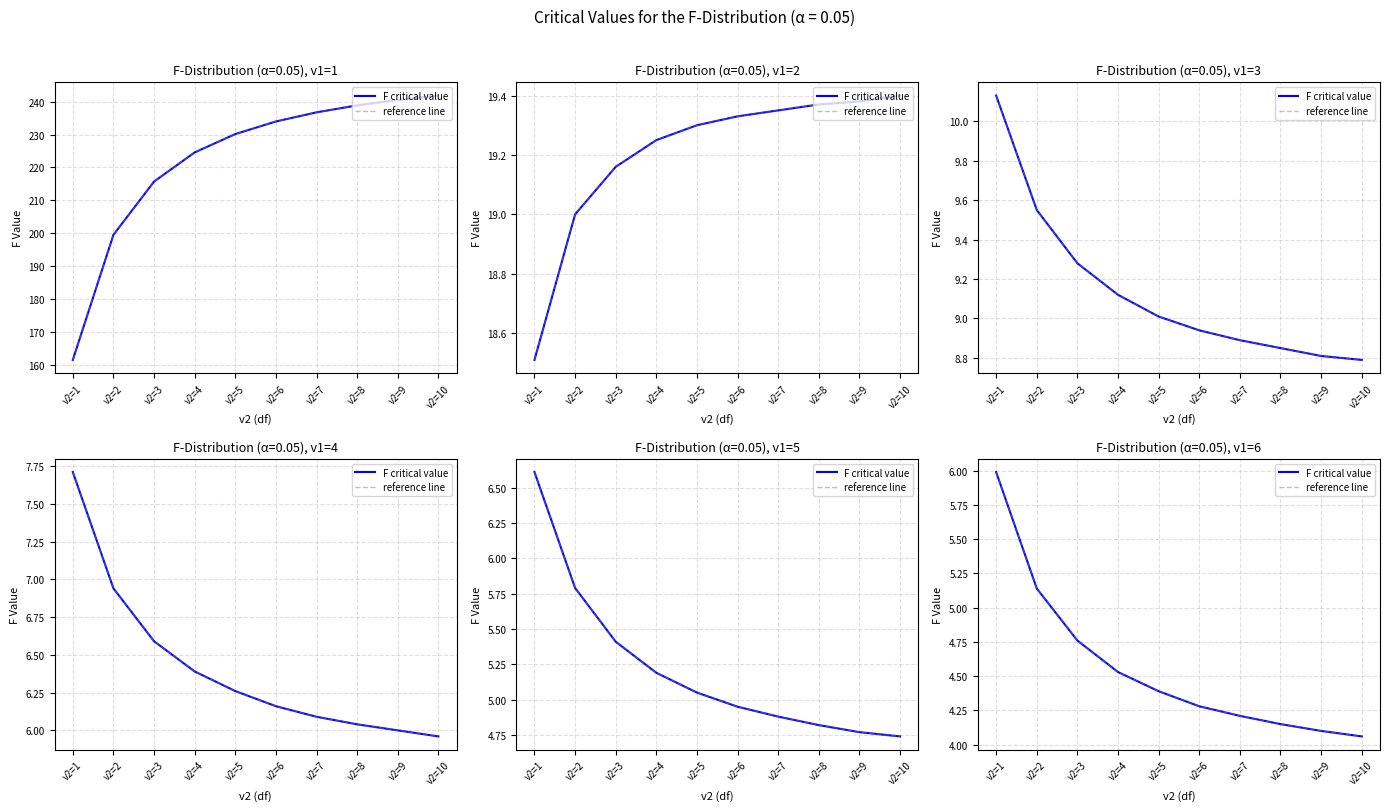

The value of reference line at v2=5 is 4.4. True or false?

True